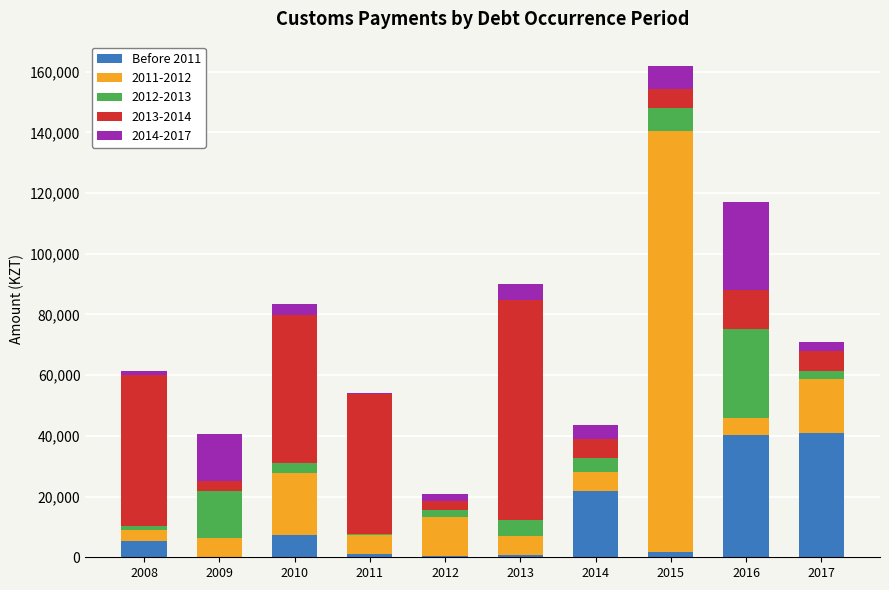

What is the total value across all series at 2014?

43714.4